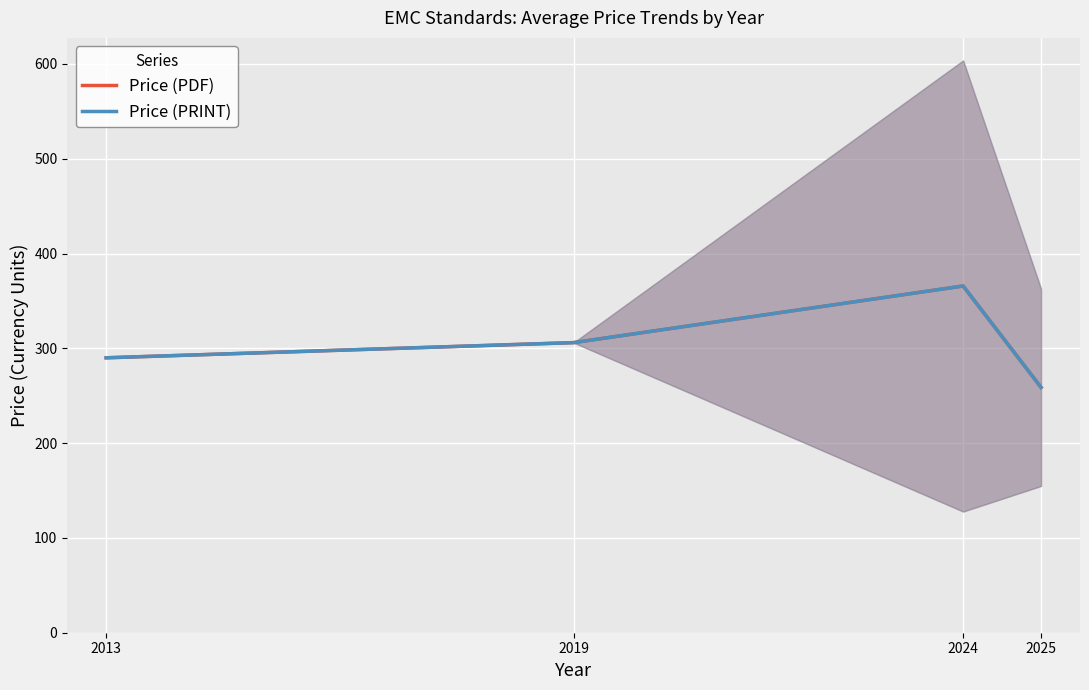

What is the minimum value for Price (PDF)?

258.8